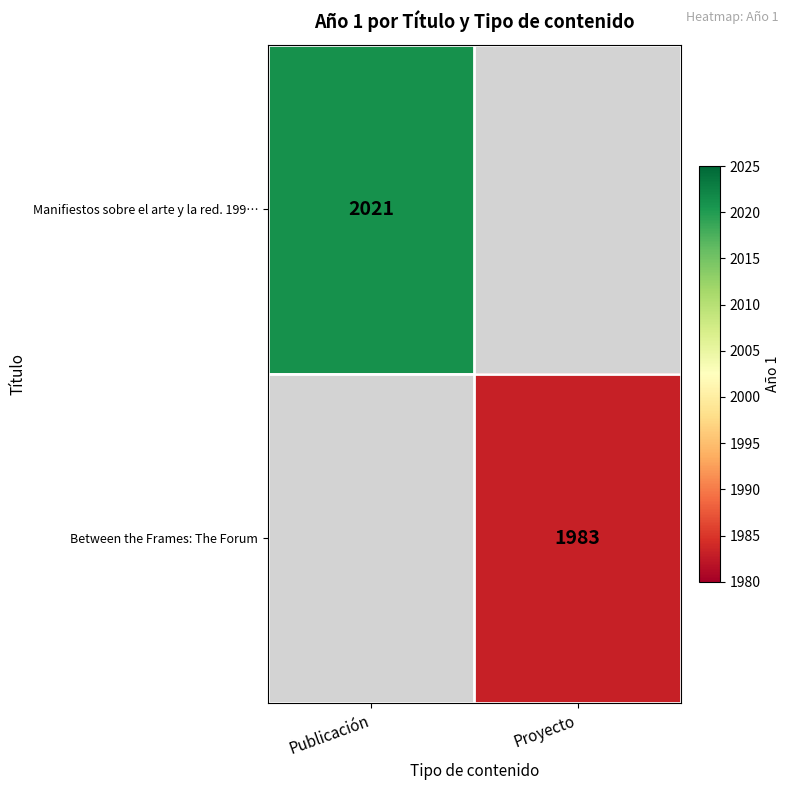

At which category is the sum across all series the highest?

Publicación